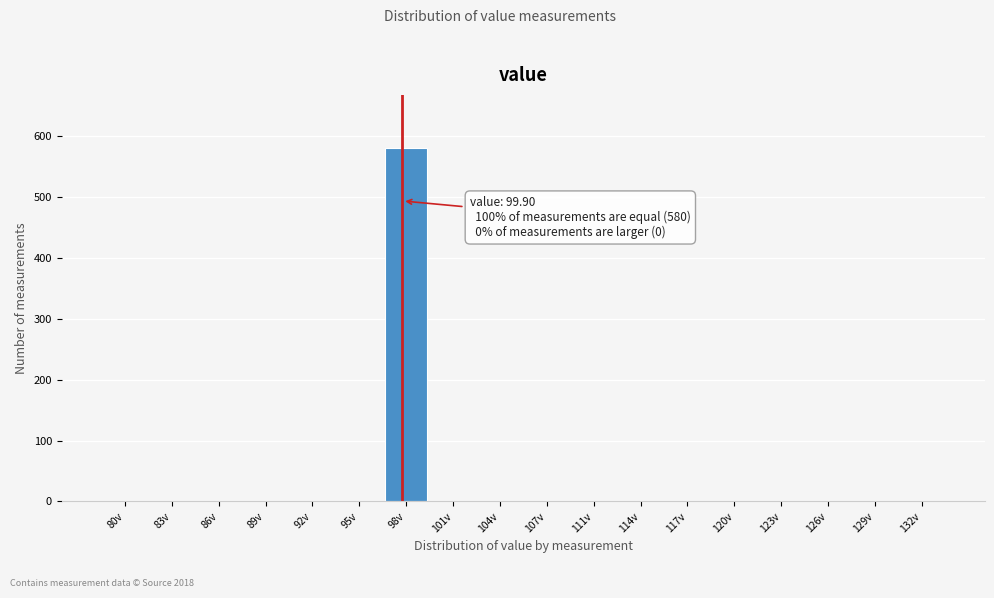

Reading left to right, list all the values displayed in this chart.

80v=0	83v=0	86v=0	89v=0	92v=0	95v=0	98v=580	101v=0	104v=0	107v=0	111v=0	114v=0	117v=0	120v=0	123v=0	126v=0	129v=0	132v=0